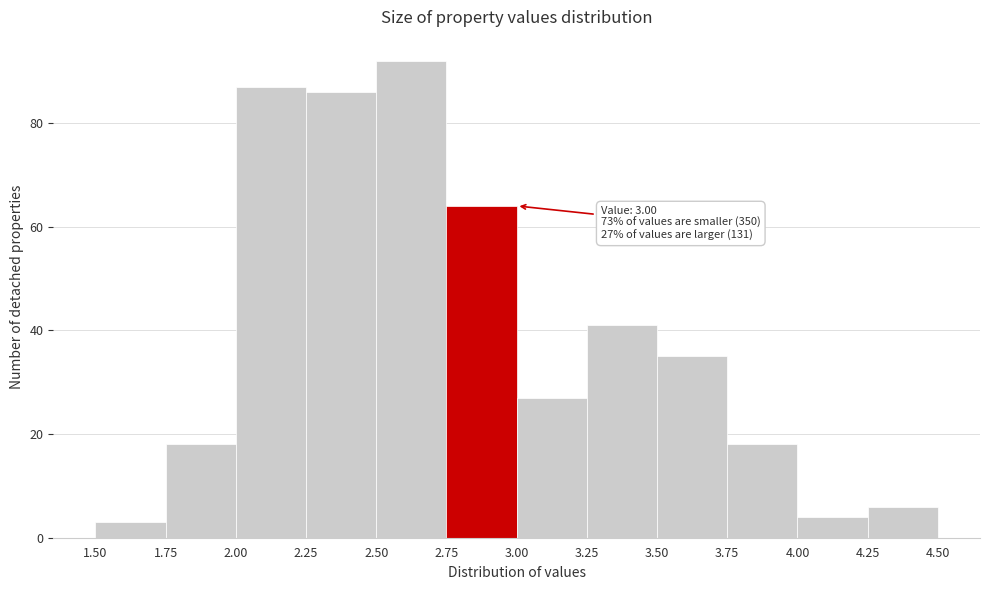

Over which range of the x-axis is the bar tallest?

2.50 to 2.75